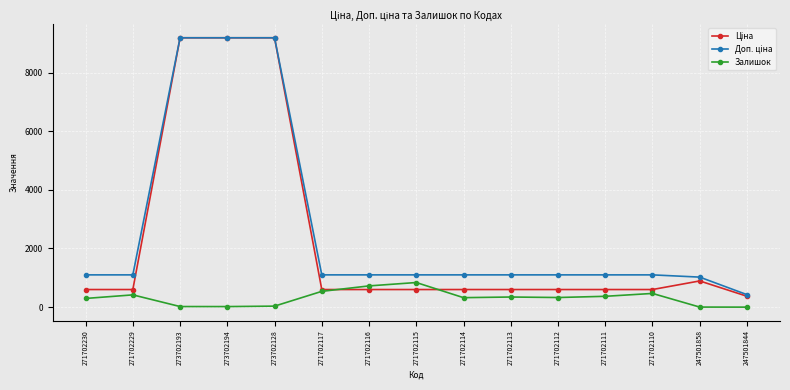

How many lines are shown in the chart?

3